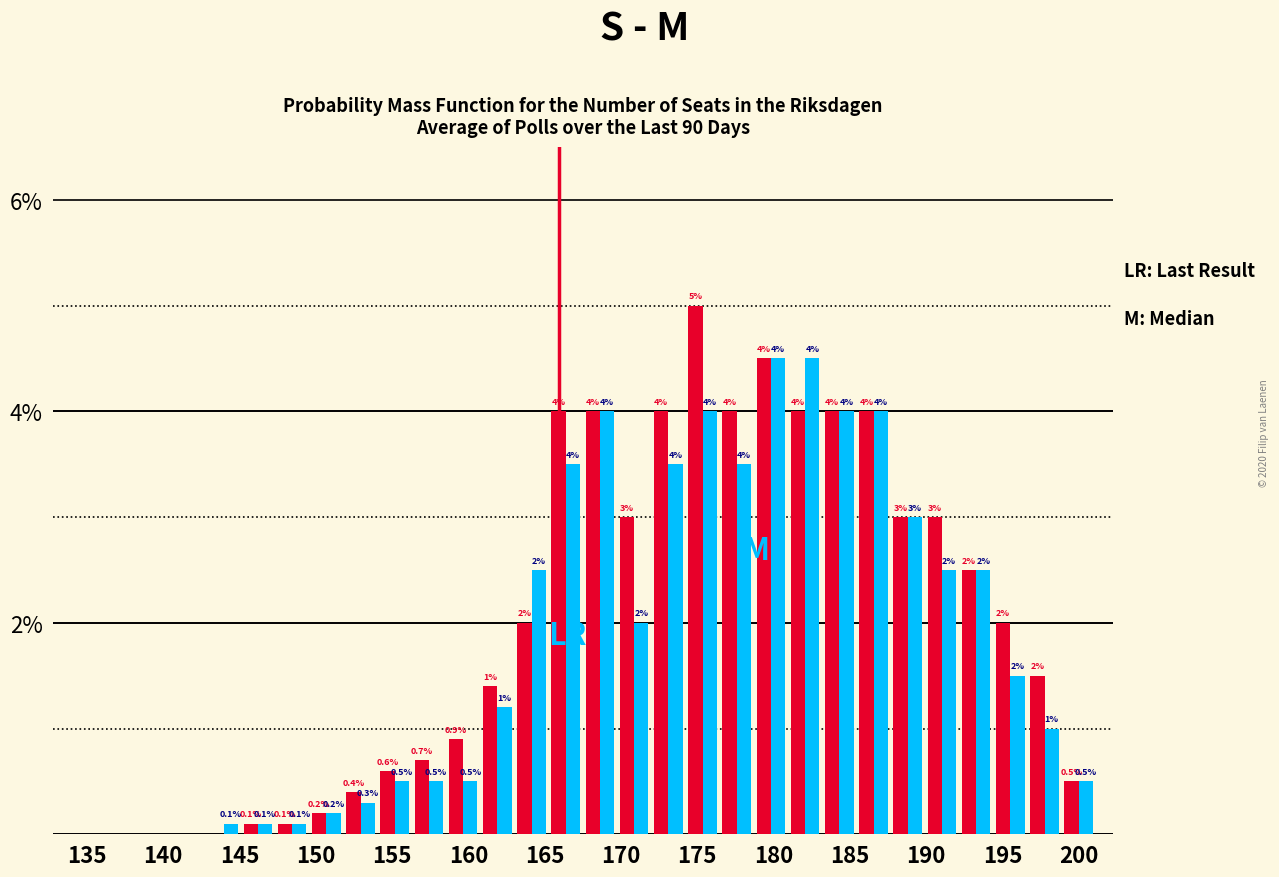

How many groups of bars are there?

30